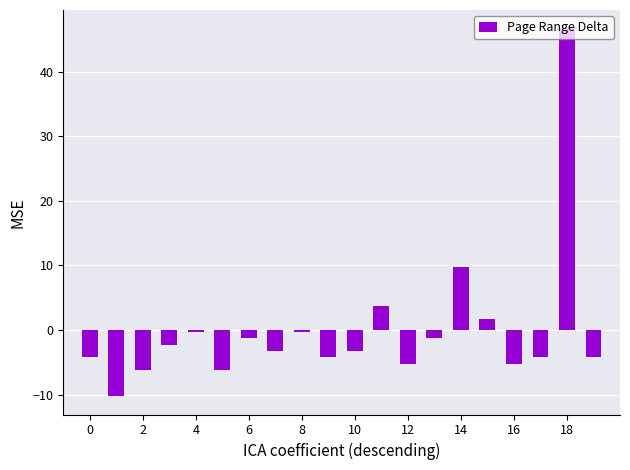

What is the minimum value shown in the chart?

-10.2